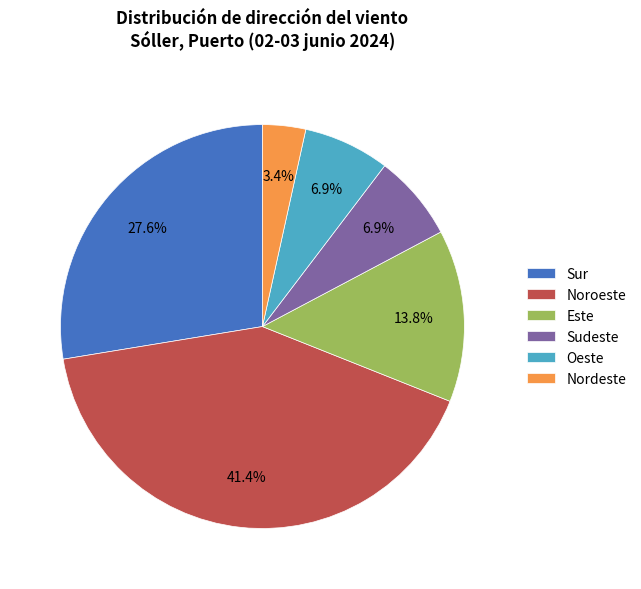

How many segments does this pie chart have?

6